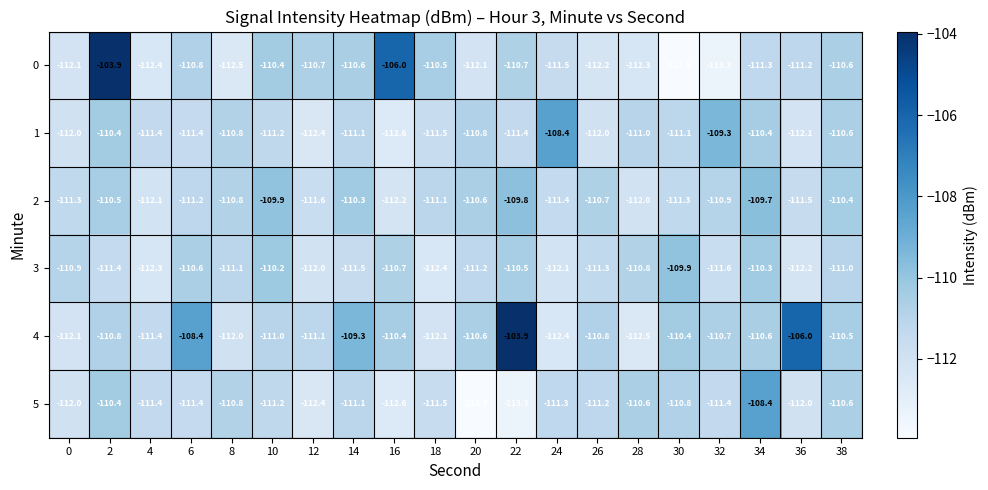

What is the sum of the 0 values at 0 and 8?

-224.6